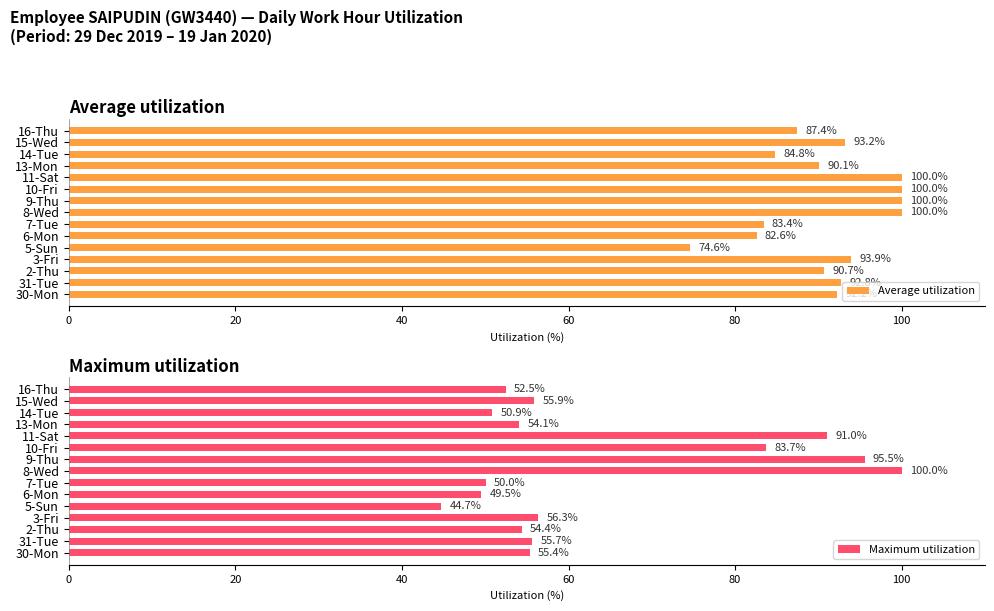

Is it true that Average utilization equals 170.1 at 11-Sat?

False